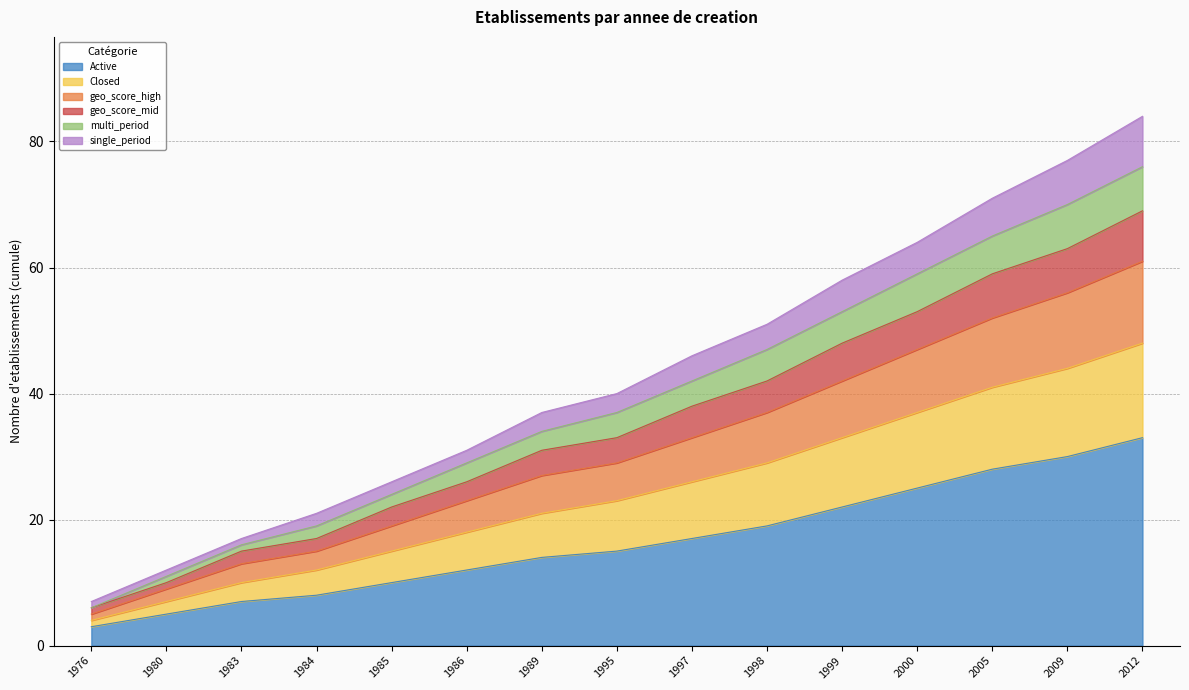

Is it true that Active equals 33 at 2012?

True